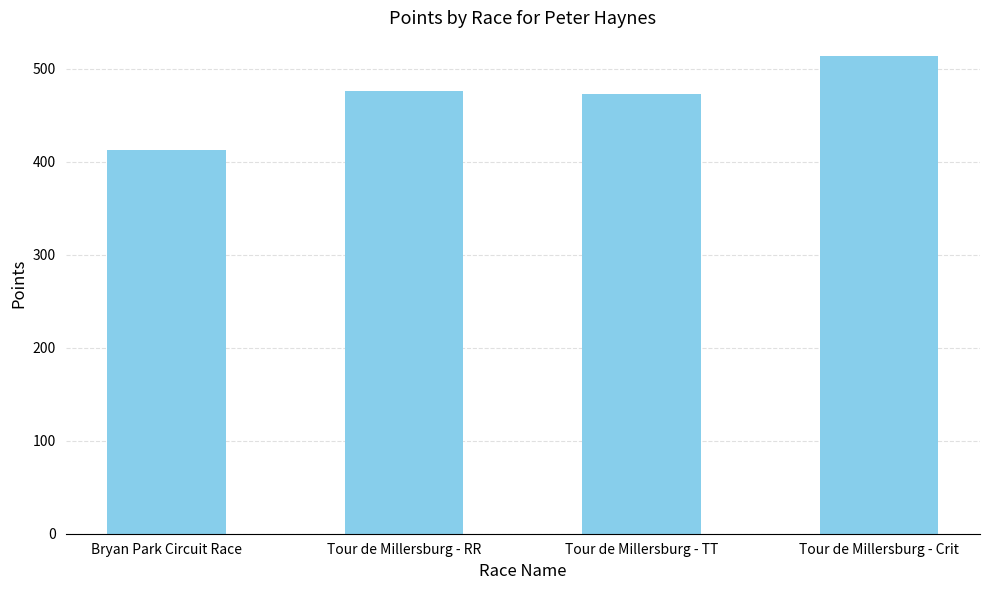

Count the number of data series in this chart.

1